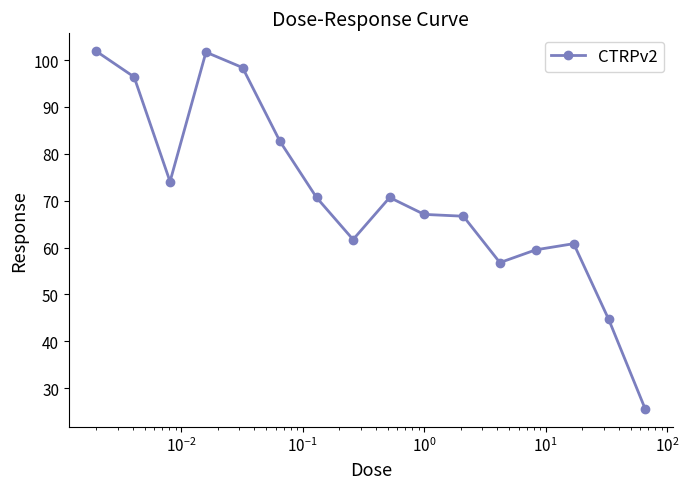

What is the smallest value displayed?

25.5